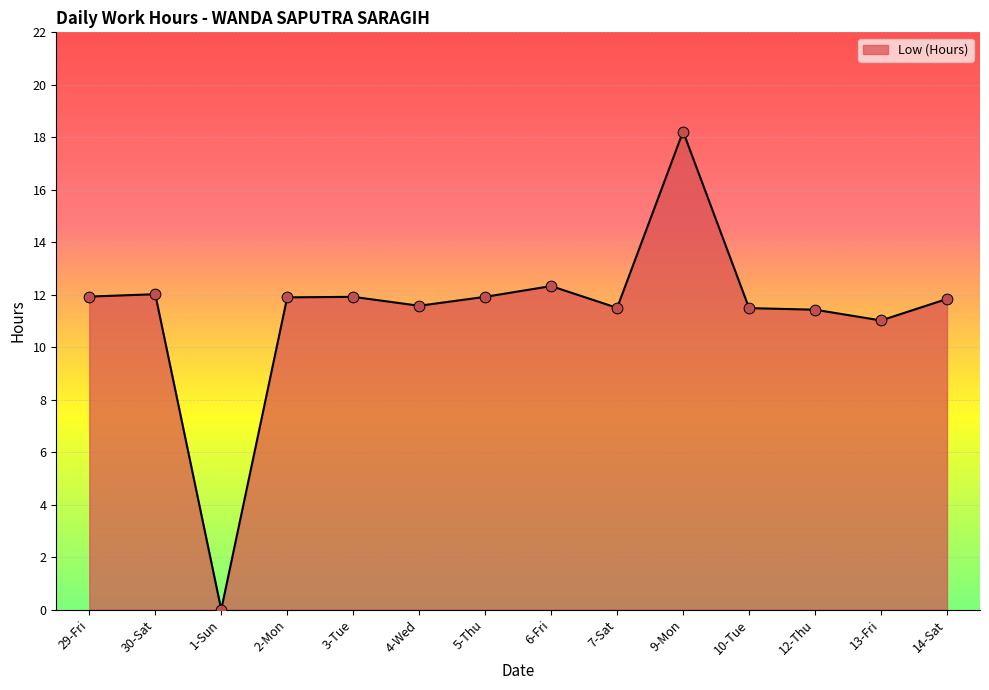

What is the change in value from 1-Sun to 3-Tue?

+11.9